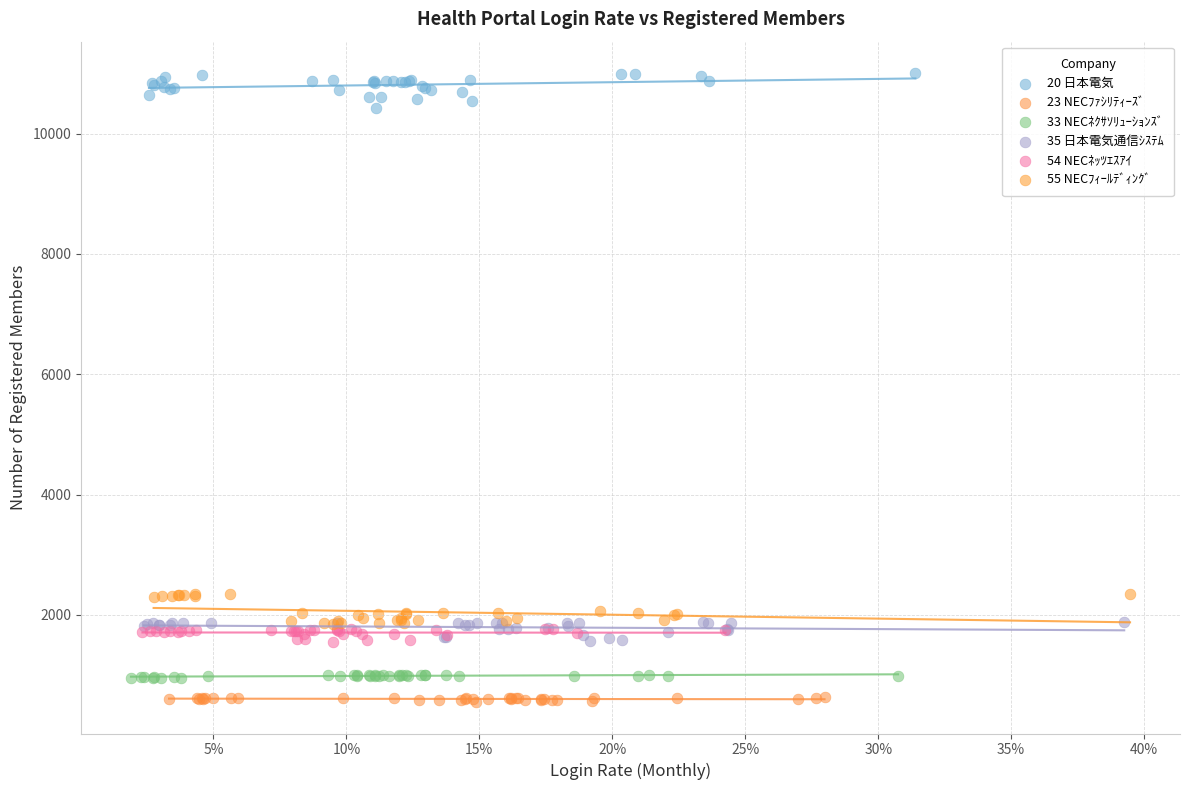

What are all the series names shown in the legend?

20 日本電気, 23 NECﾌｧｼﾘﾃｨｰｽﾞ, 33 NECﾈｸｻｿﾘｭｰｼｮﾝｽﾞ, 35 日本電気通信ｼｽﾃﾑ, 54 NECﾈｯﾂｴｽｱｲ, 55 NECﾌｨｰﾙﾃﾞｨﾝｸﾞ